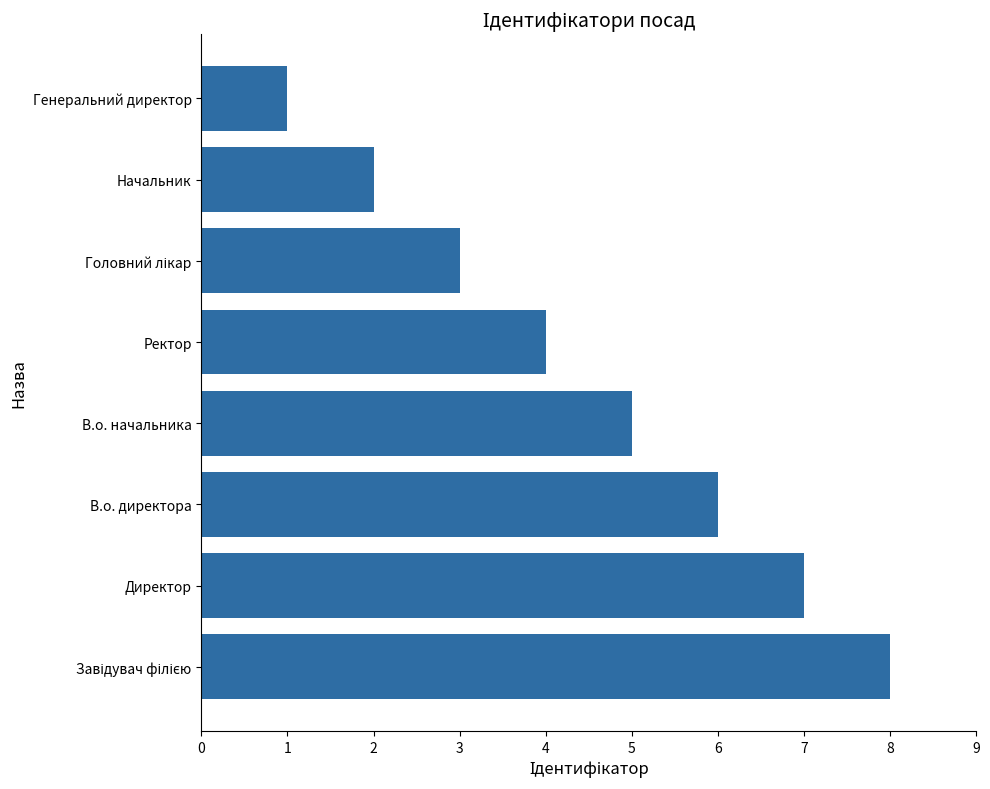

The value at Начальник is 3. True or false?

False